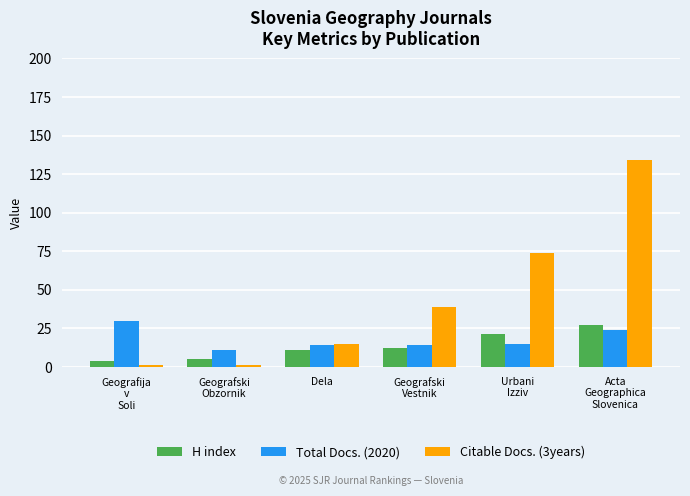

At how many categories does at least one series exceed 31?

3